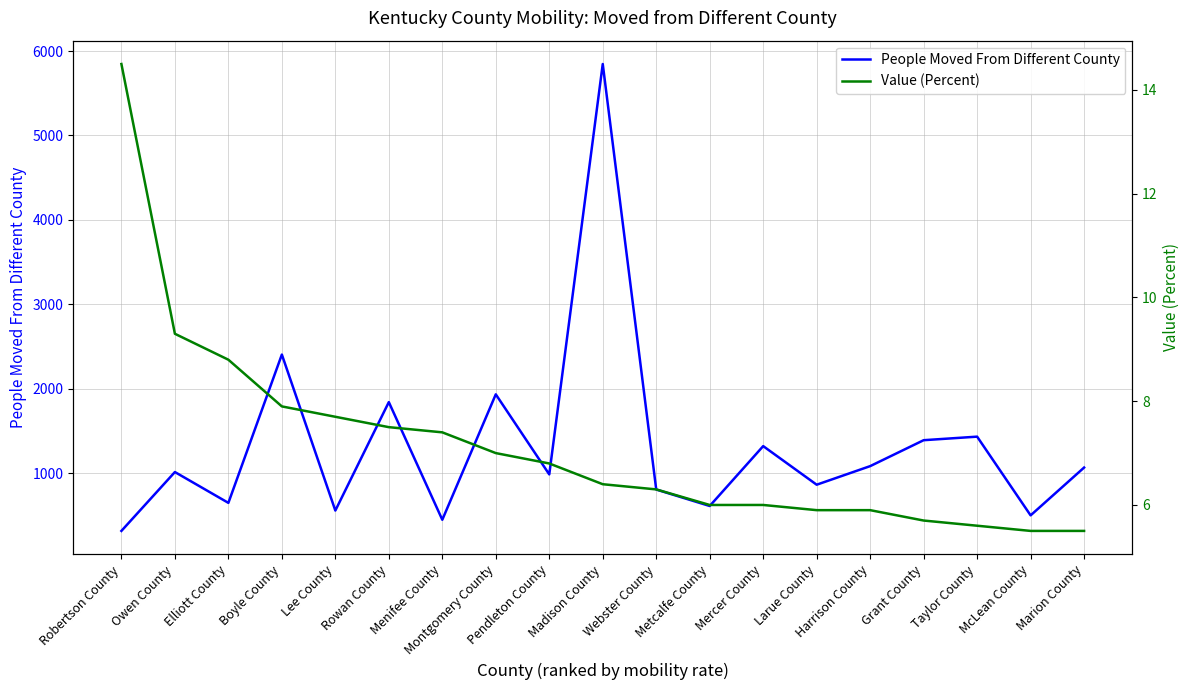

At how many categories does at least one series exceed 2556?

1